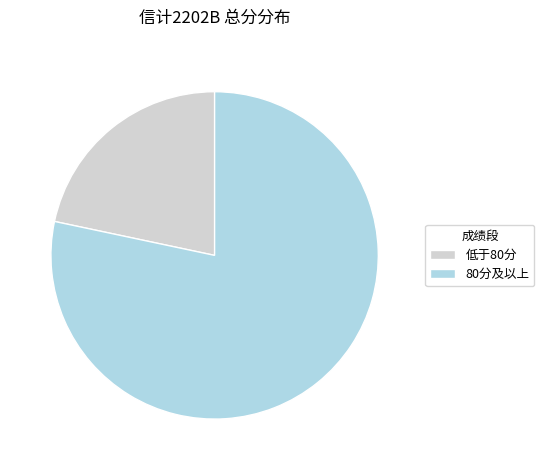

What is the smallest slice in the pie chart?

低于80分